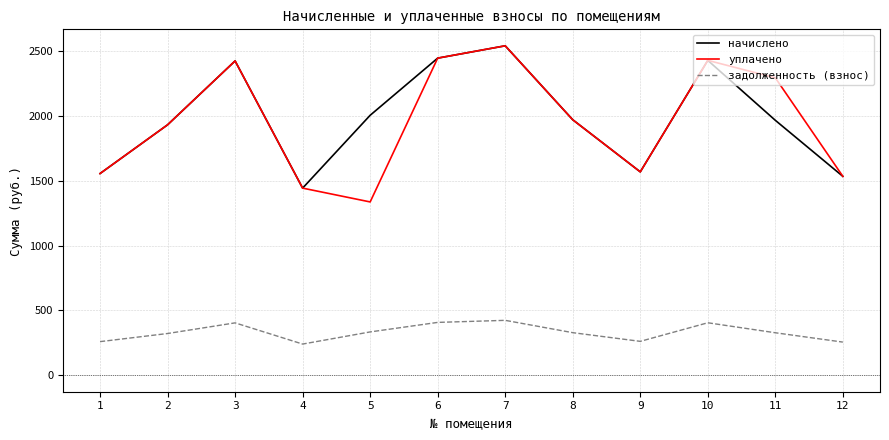

What is the spread (max minus min) of values at 3?

2019.6